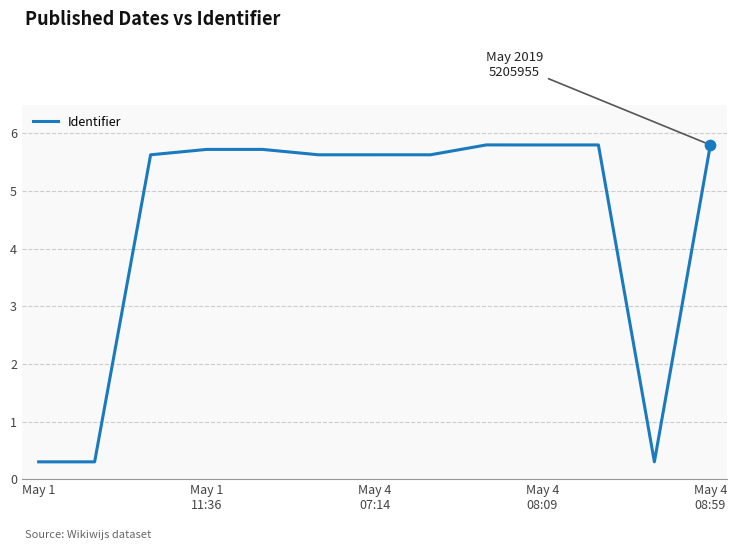

What is the difference between the maximum and minimum values?

5.5